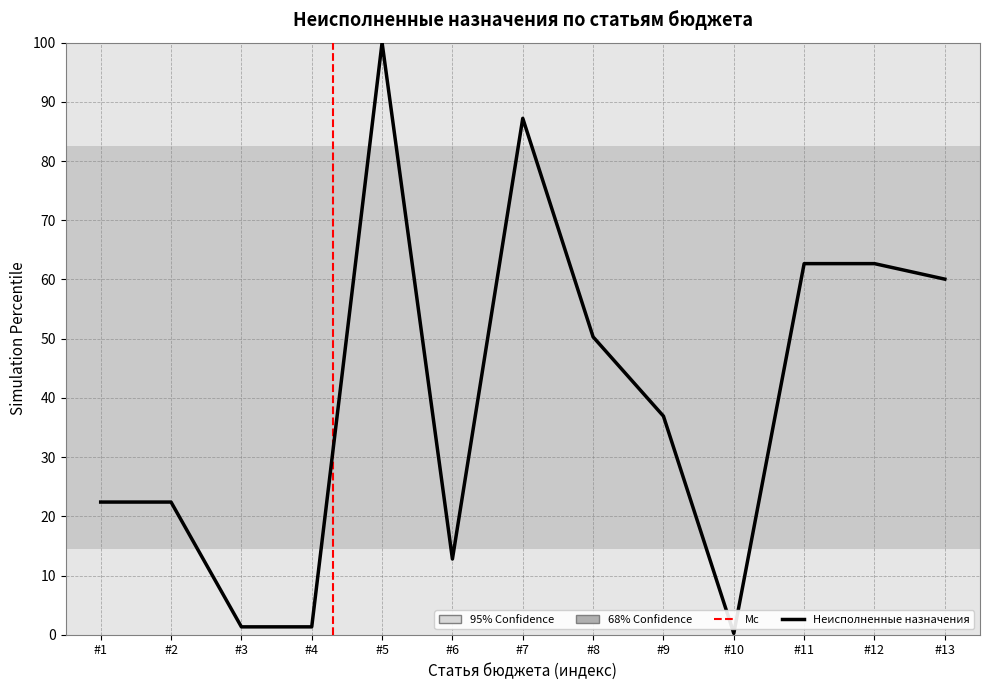

Is it true that the value at #12 is 62.7?

True